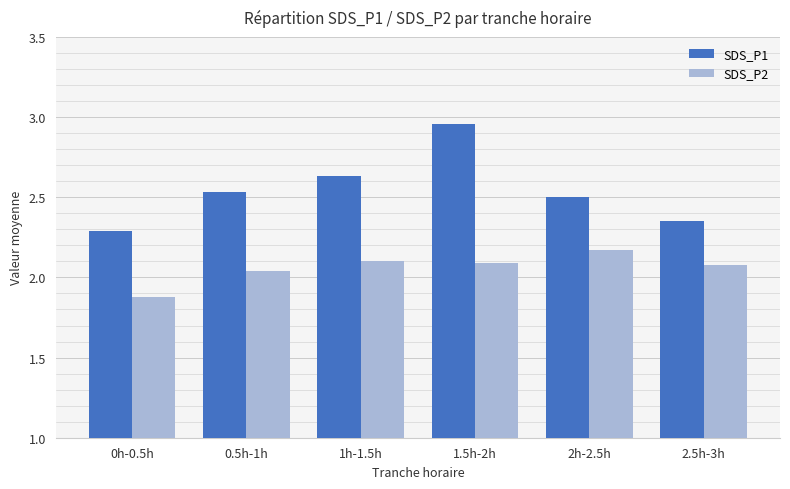

True or false: SDS_P2 has a value of 2.1 at 2.5h-3h.

True